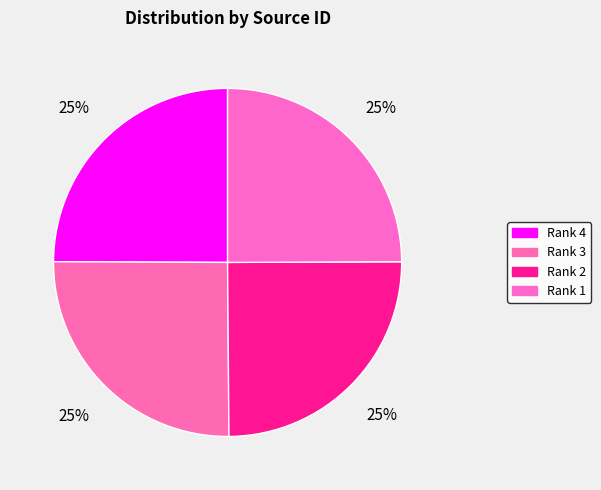

Do Rank 1 and Rank 4 together represent more than half of the pie?

No